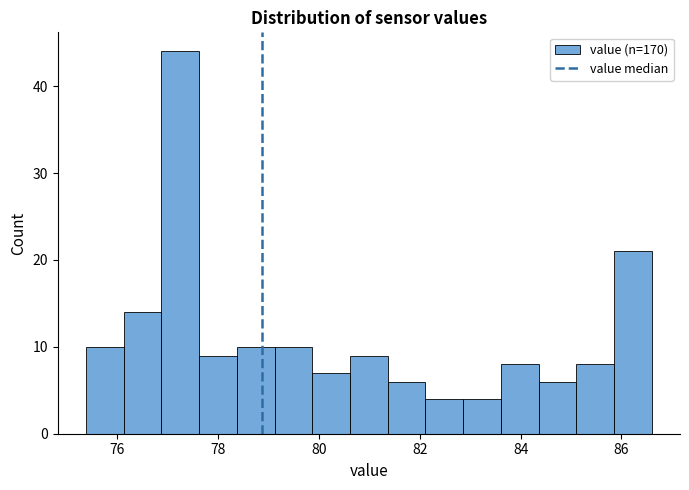

Read against the x-axis, roughly where is the centre of the tallest bar?

77.2